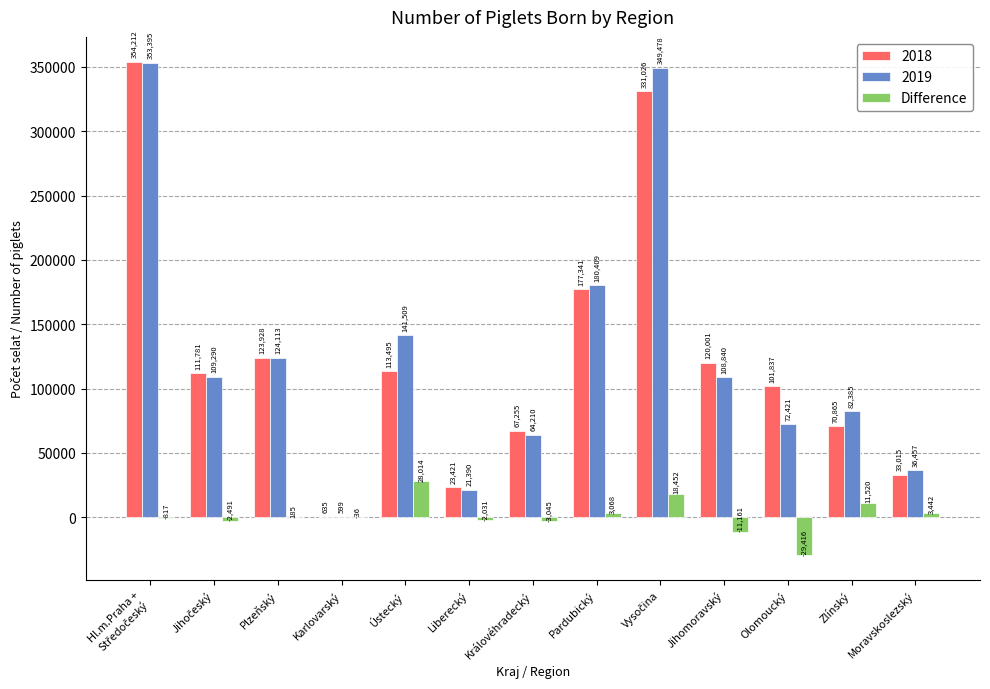

What is the total value across all series at Pardubický?

360818